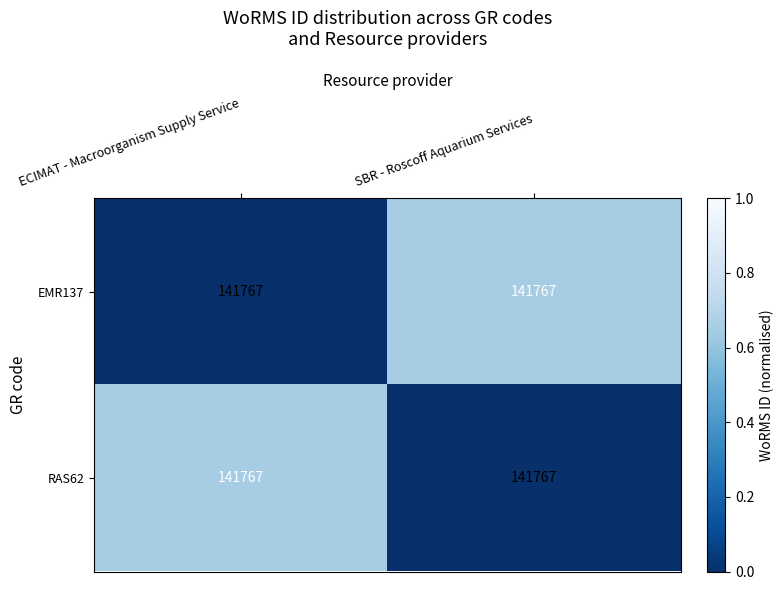

Which series has the largest total across all categories?

EMR137